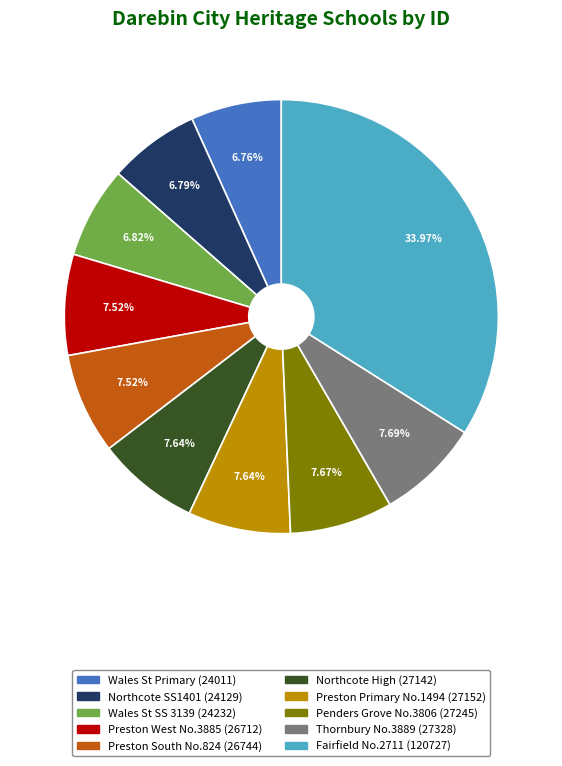

Does any single category account for the majority?

No